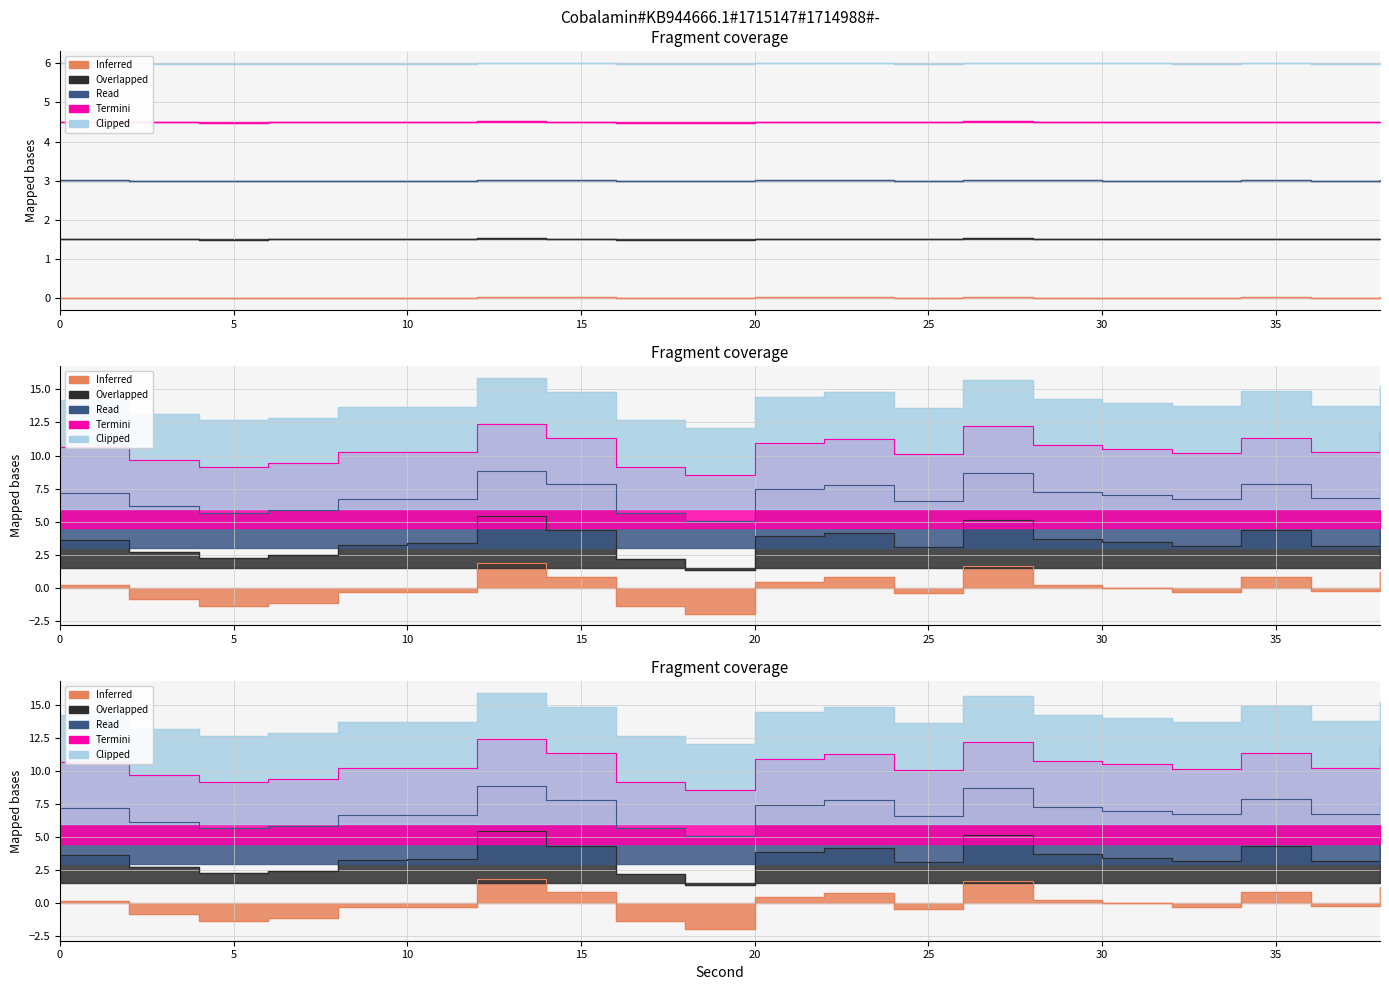

True or false: Clipped and Termini intersect in this chart.

False